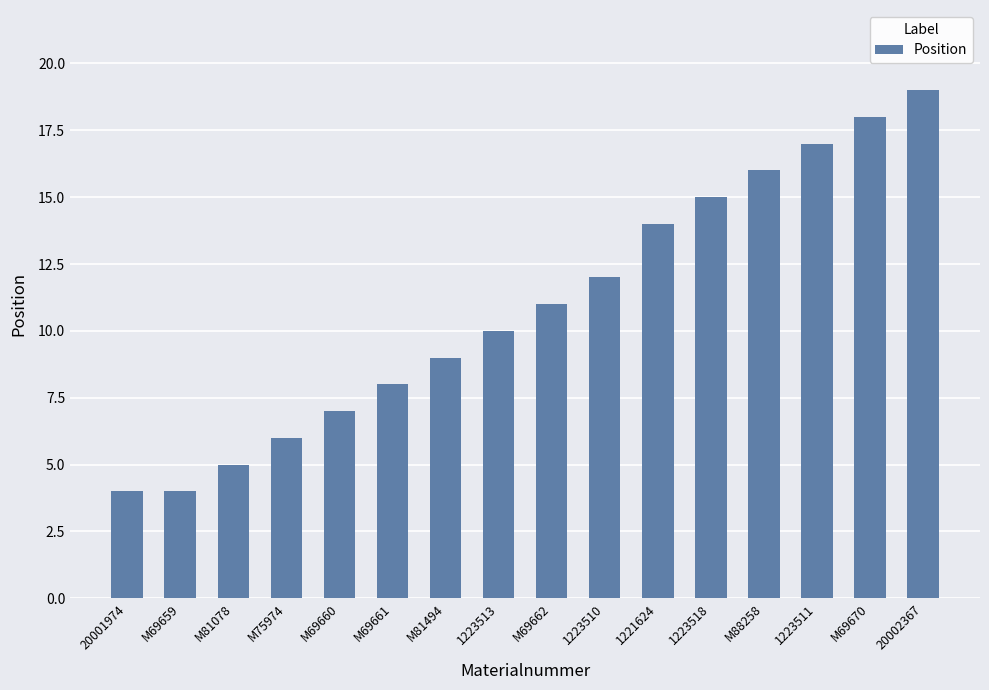

Which has a higher value, 1223511 or M88258?

1223511